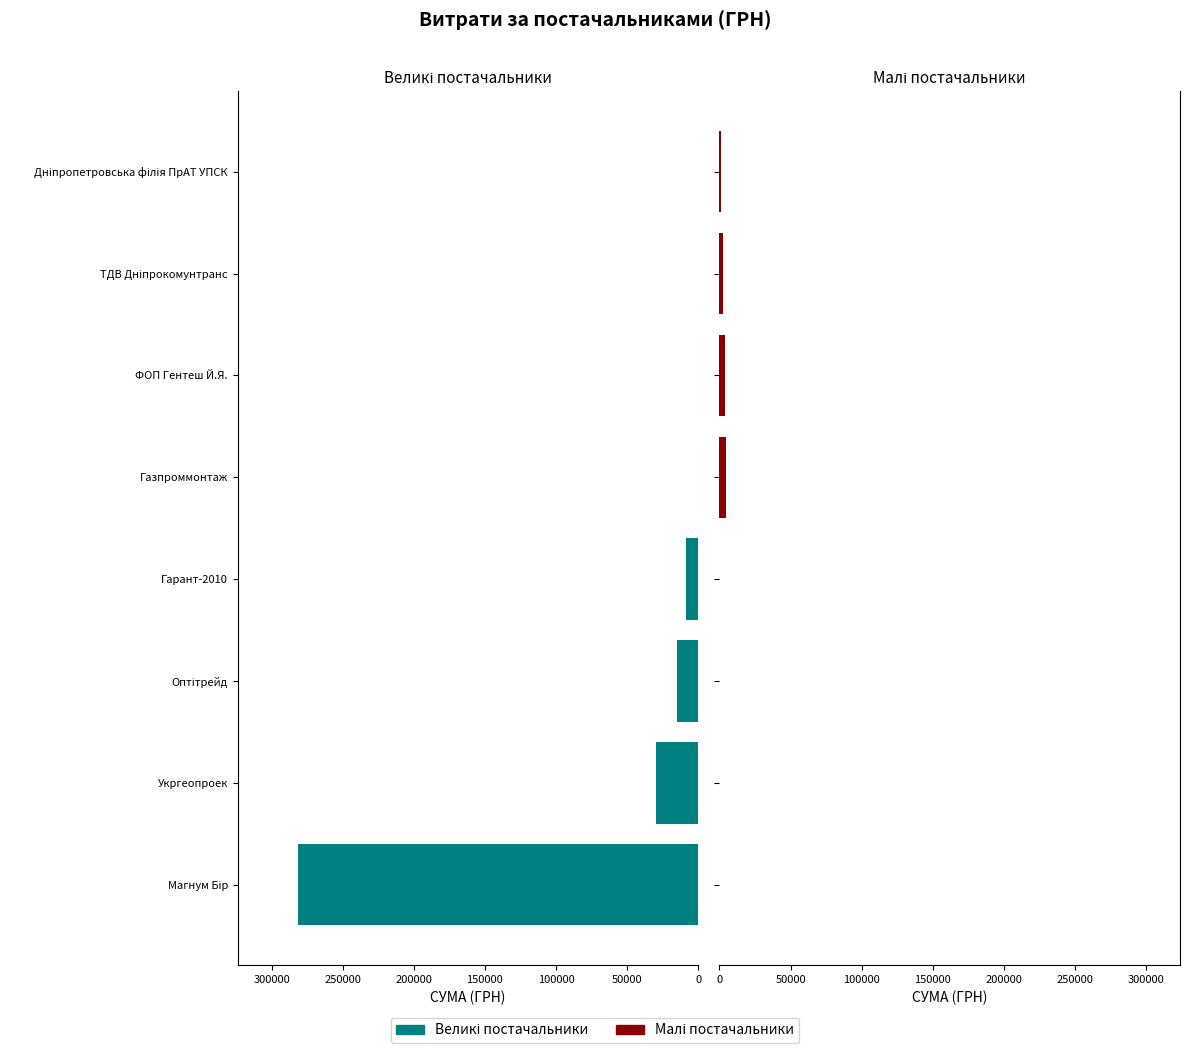

Which series changed the most between 0 and 300000?

Великі постачальники